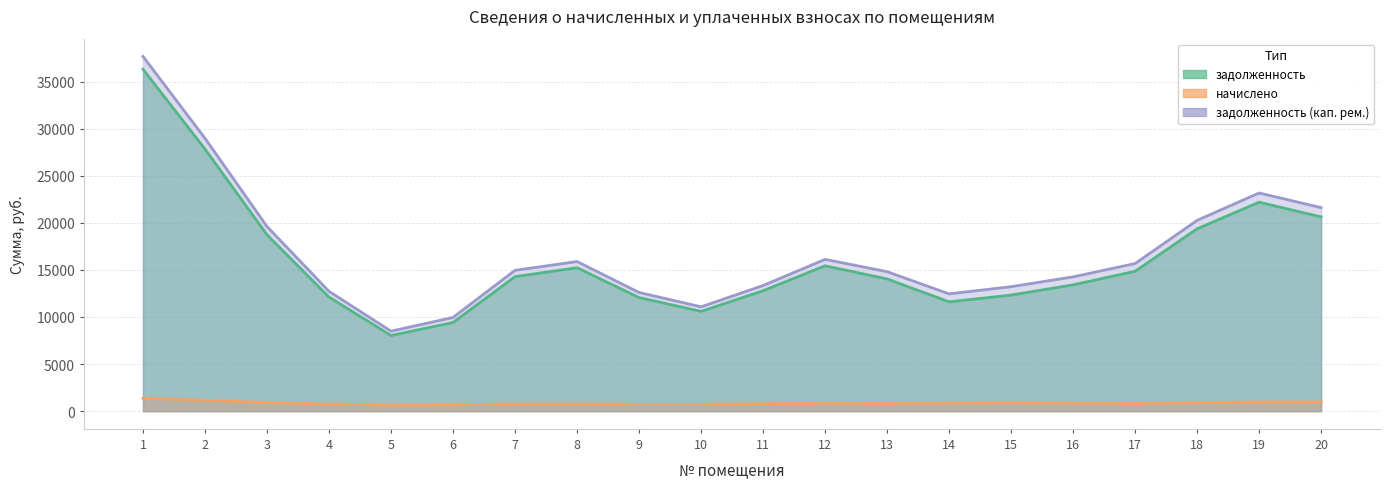

What is the average value of the задолженность (кап. рем.) series?

16845.0